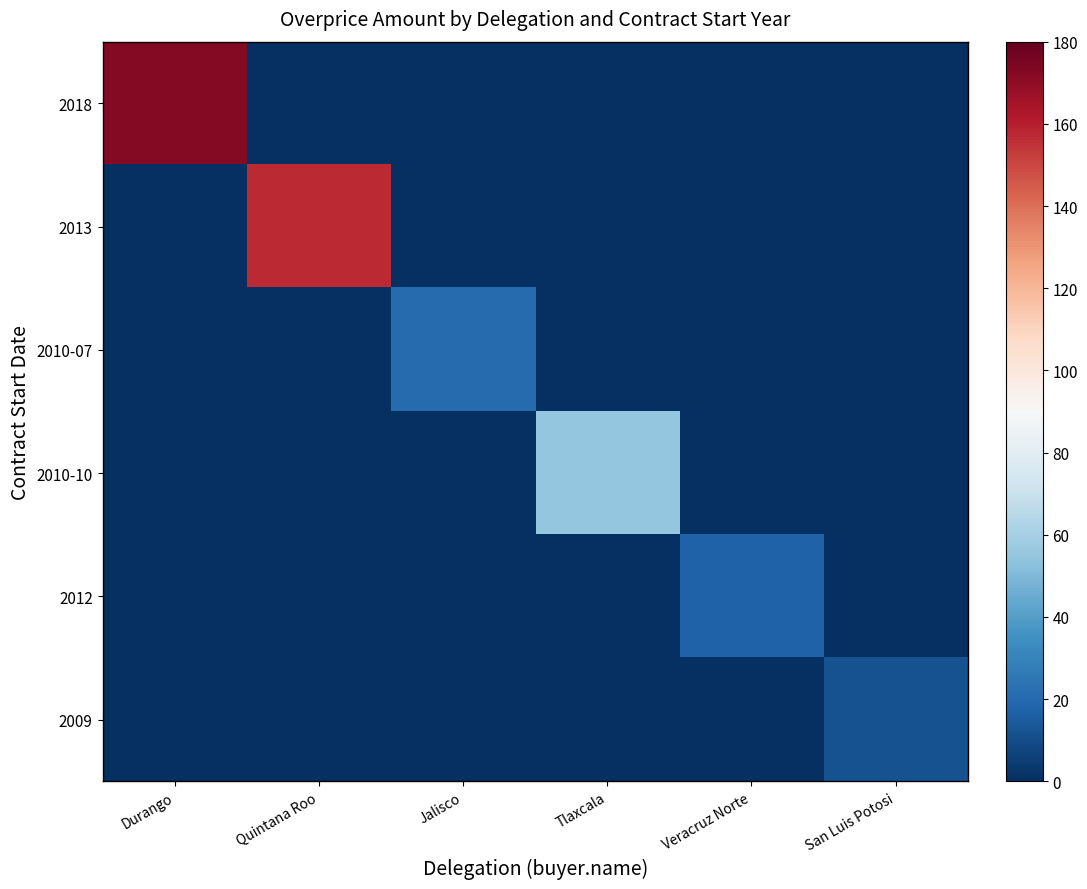

How many series are shown in this chart?

6